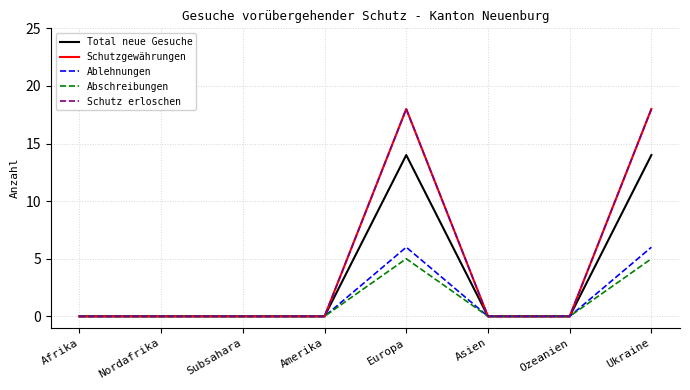

Does the chart have visible grid lines?

Yes